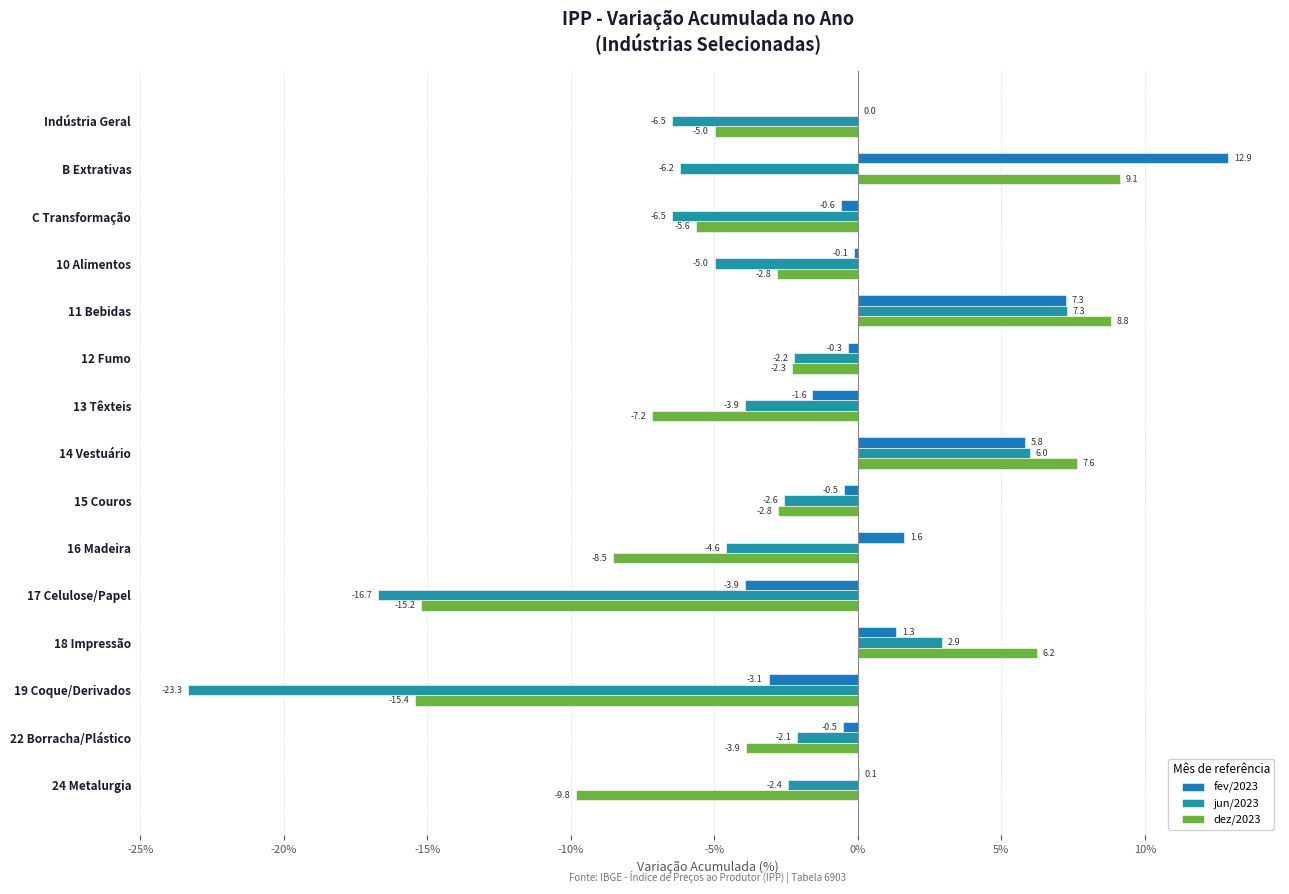

Reading right to left, list all the values displayed in this chart.

fev/2023: 0.1	-0.5	-3.1	1.3	-3.9	1.6	-0.5	5.8	-1.6	-0.3	7.3	-0.1	-0.6	12.9	0.0
jun/2023: -2.4	-2.1	-23.3	2.9	-16.7	-4.6	-2.6	6.0	-3.9	-2.2	7.3	-5.0	-6.5	-6.2	-6.5
dez/2023: -9.8	-3.9	-15.4	6.2	-15.2	-8.5	-2.8	7.6	-7.2	-2.3	8.8	-2.8	-5.6	9.1	-5.0